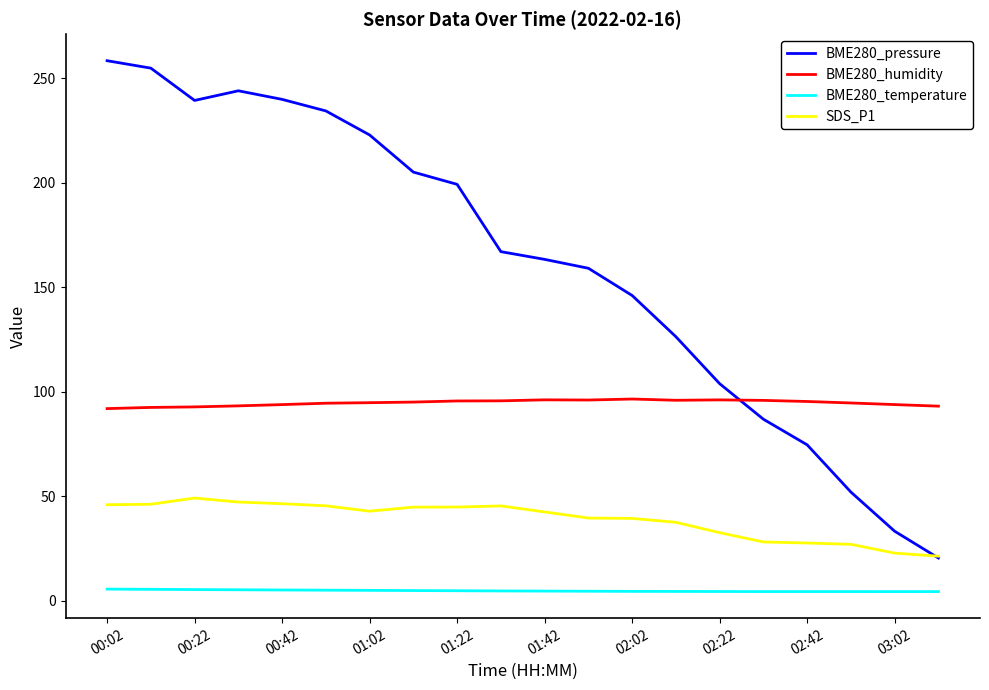

True or false: BME280_humidity and SDS_P1 cross at least once.

False